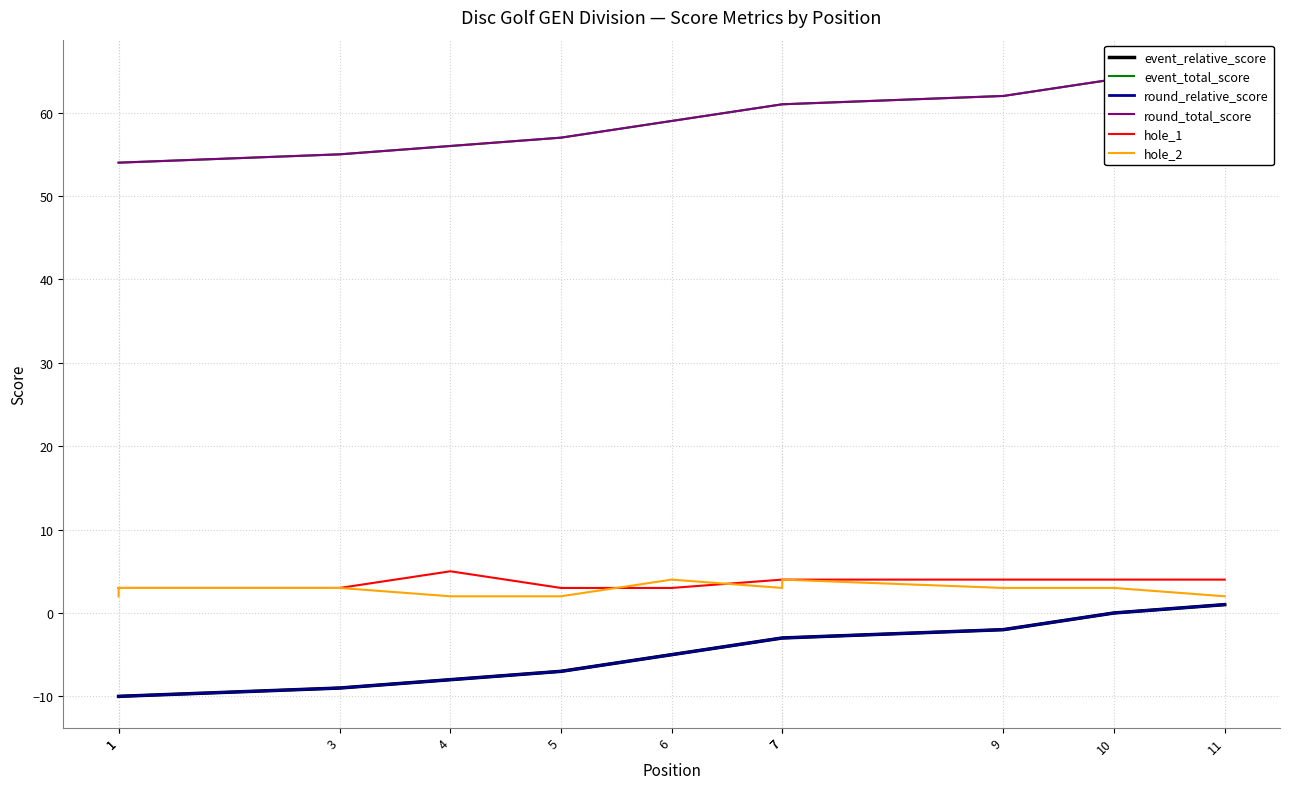

True or false: hole_1 and round_total_score intersect in this chart.

False